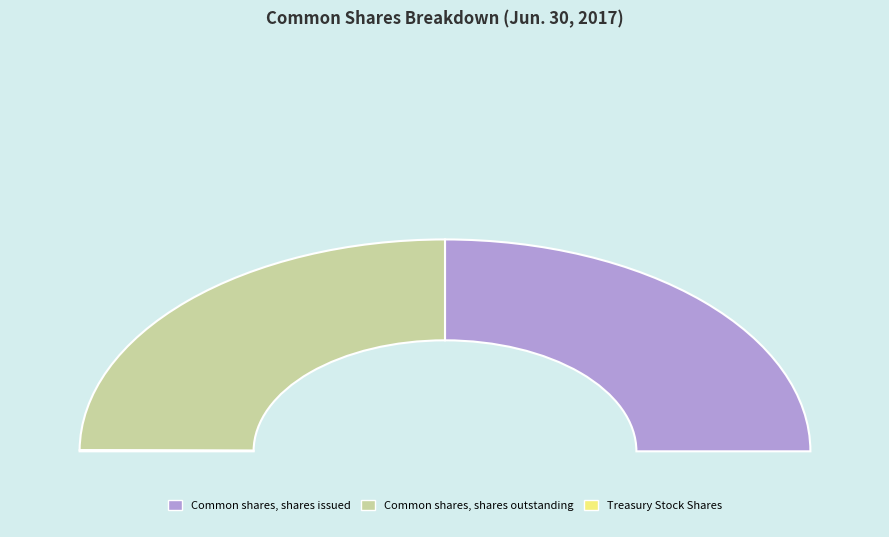

To the nearest percent, what percentage of the pie is Common shares, shares issued?

50%